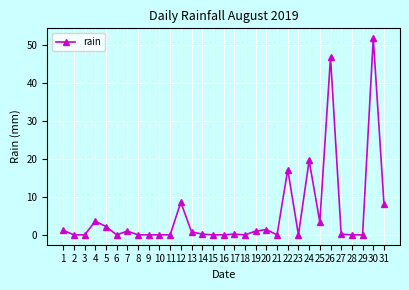

Where is the data nearest to the value 25?

24